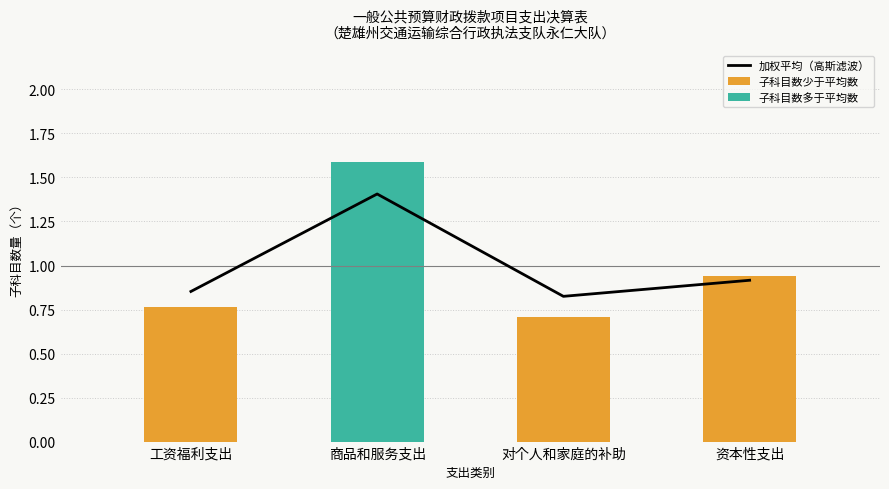

Reading left to right, list all the values displayed in this chart.

工资福利支出=0.9	商品和服务支出=1.4	对个人和家庭的补助=0.8	资本性支出=0.9